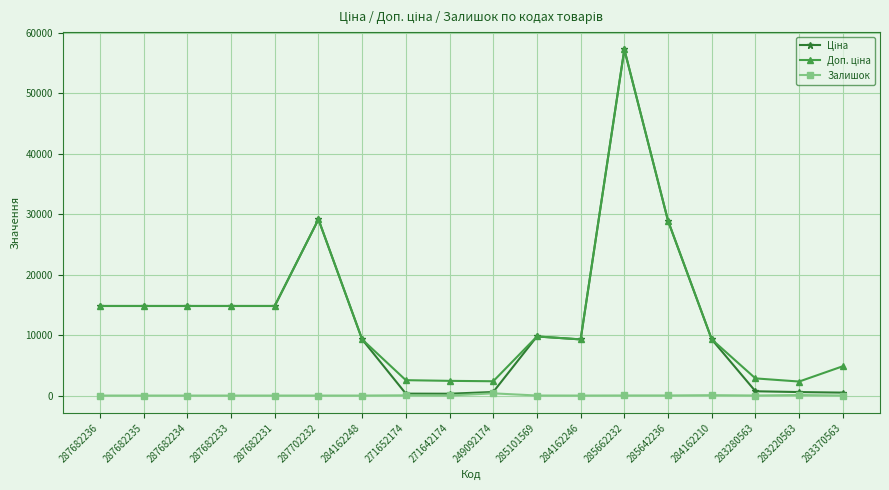

At how many categories does at least one series exceed 19548?

3